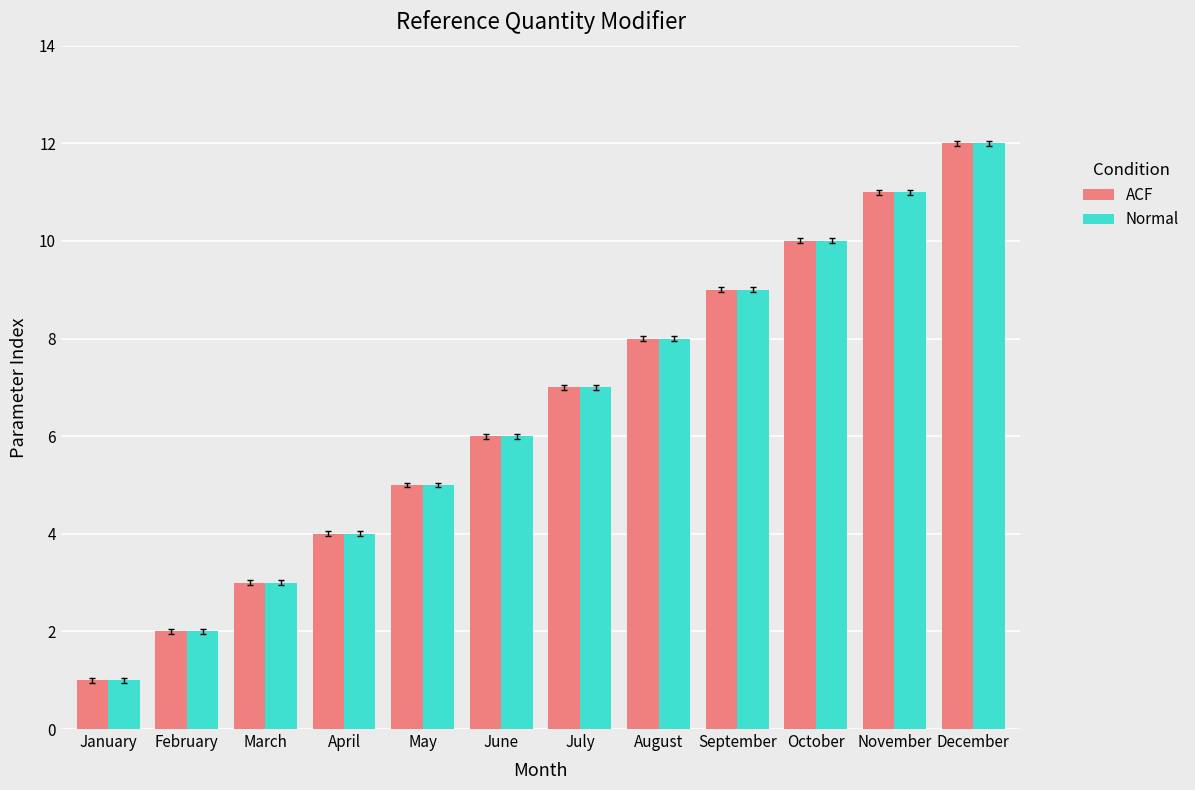

Reading left to right, transcribe all the data shown in this chart.

ACF: January=1	February=2	March=3	April=4	May=5	June=6	July=7	August=8	September=9	October=10	November=11	December=12
Normal: January=1	February=2	March=3	April=4	May=5	June=6	July=7	August=8	September=9	October=10	November=11	December=12